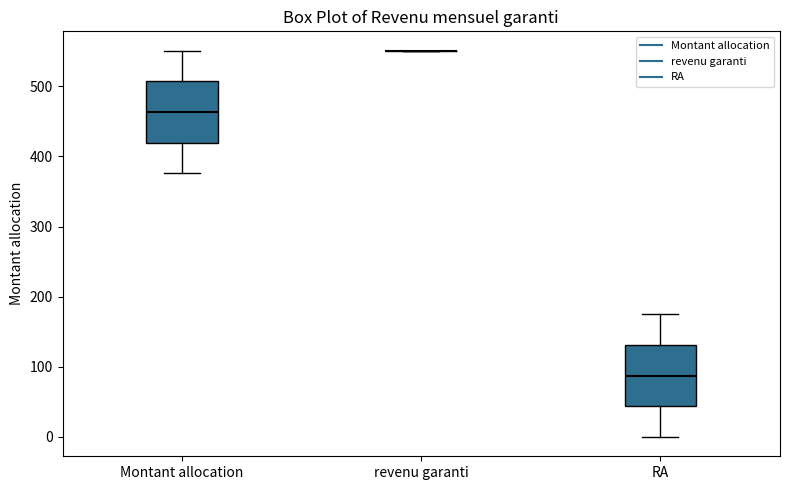

Reading left to right, transcribe this box plot: for each box, give where its median line is, the range the box spans, and where its two whiskers end, as read against the y-axis. The values are not printed on the chart, so give them approximately, as read against the axis.

Montant allocation: median 460, box 420 to 510, whiskers 380 to 550
revenu garanti: box collapsed to a line at 550, whiskers 550 to 550
RA: median 90, box 40 to 130, whiskers 0 to 180